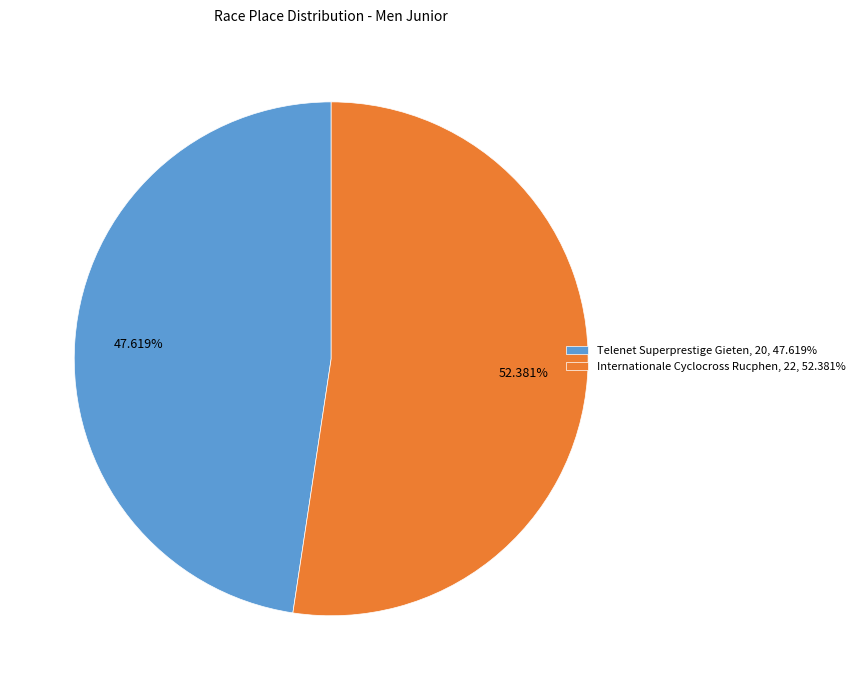

To the nearest percent, what is the average slice percentage?

50%